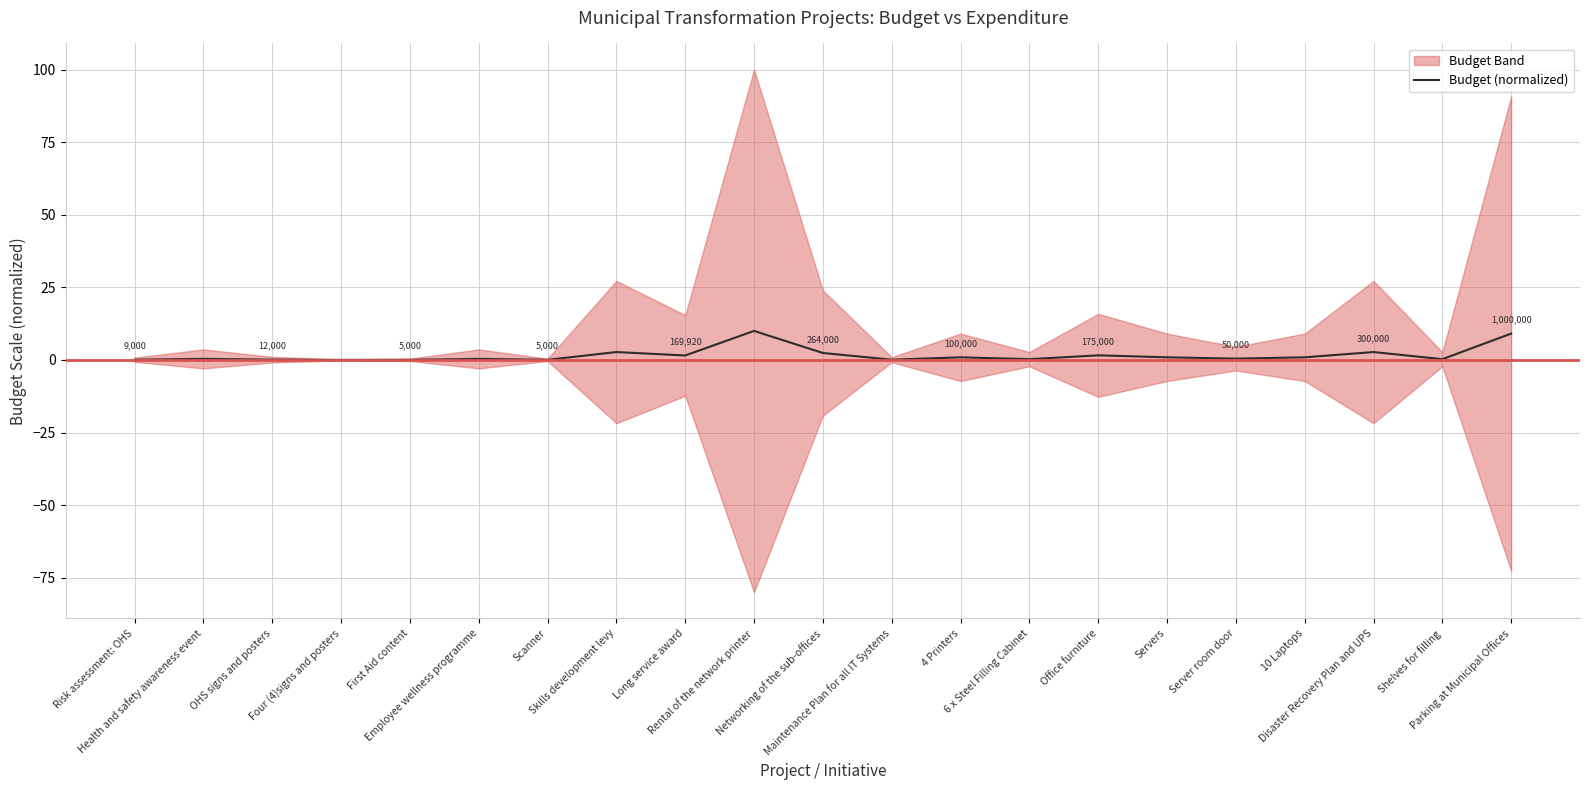

What is the difference between the values at 6 x Steel Filling Cabinet and 10 Laptops?

0.6